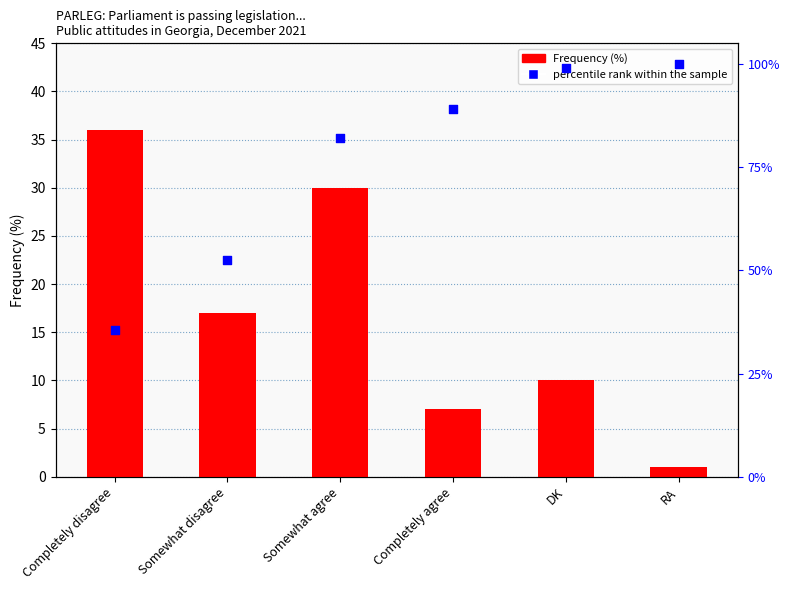

At how many categories does at least one series exceed 83?

3